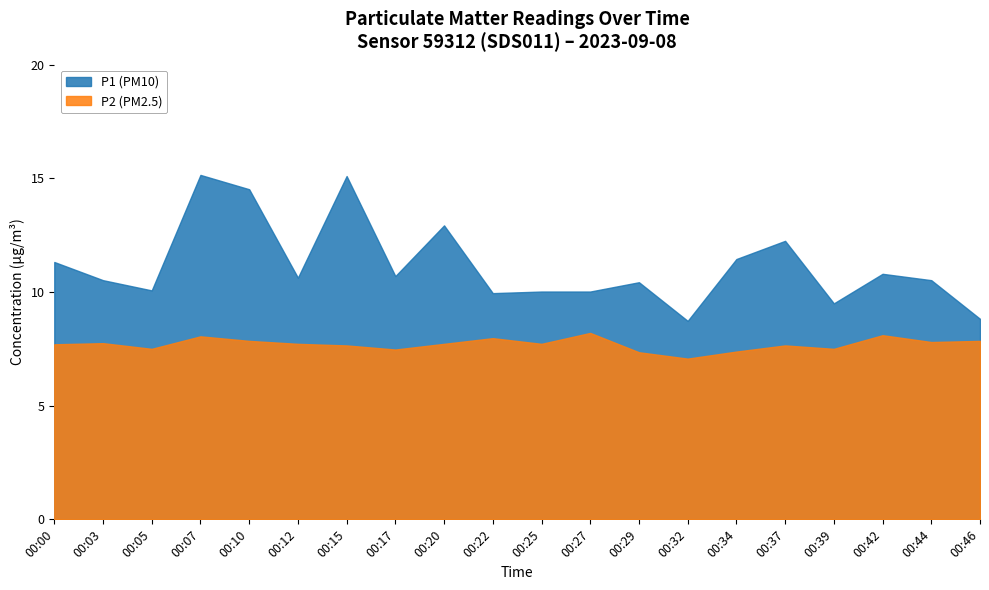

At which label does P2 reach its minimum?

00:32